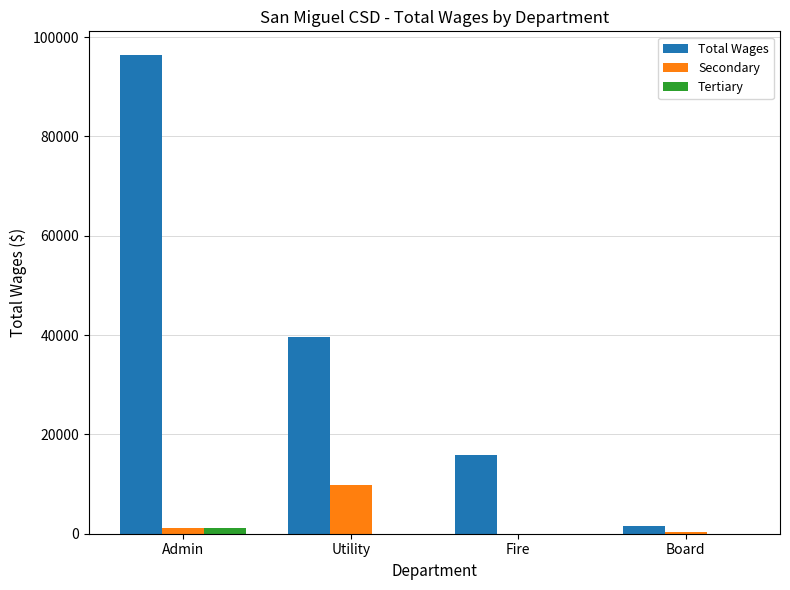

What is the total value across all series at Utility?

49396